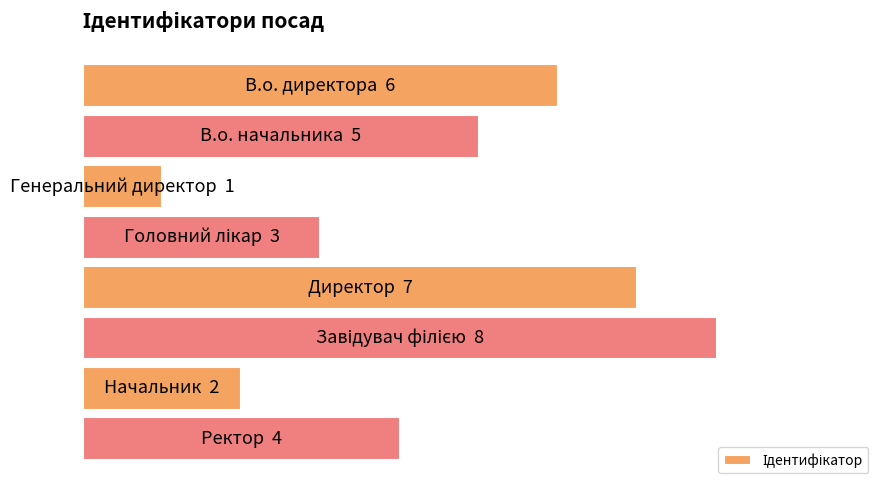

How many bars are there in total?

8